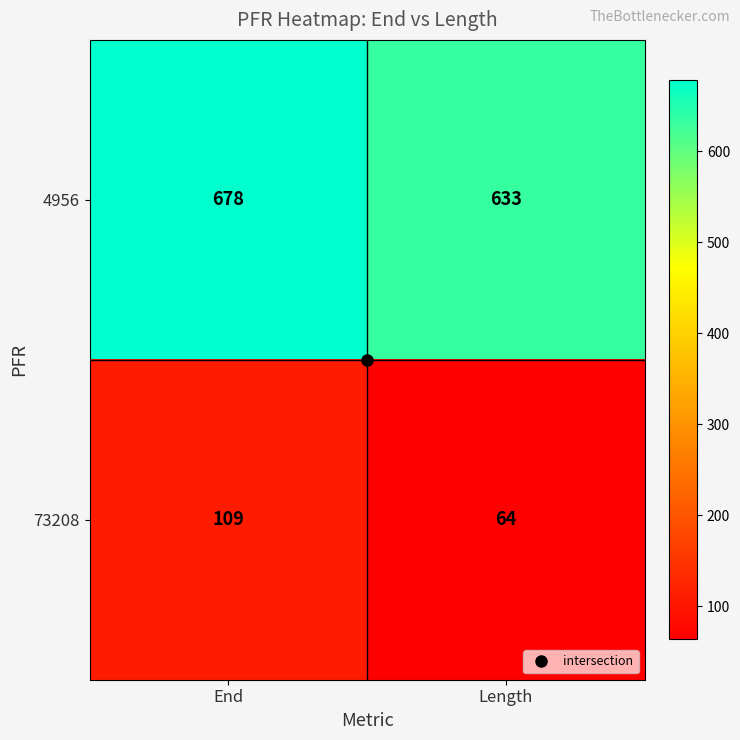

What is the greatest value displayed?

678